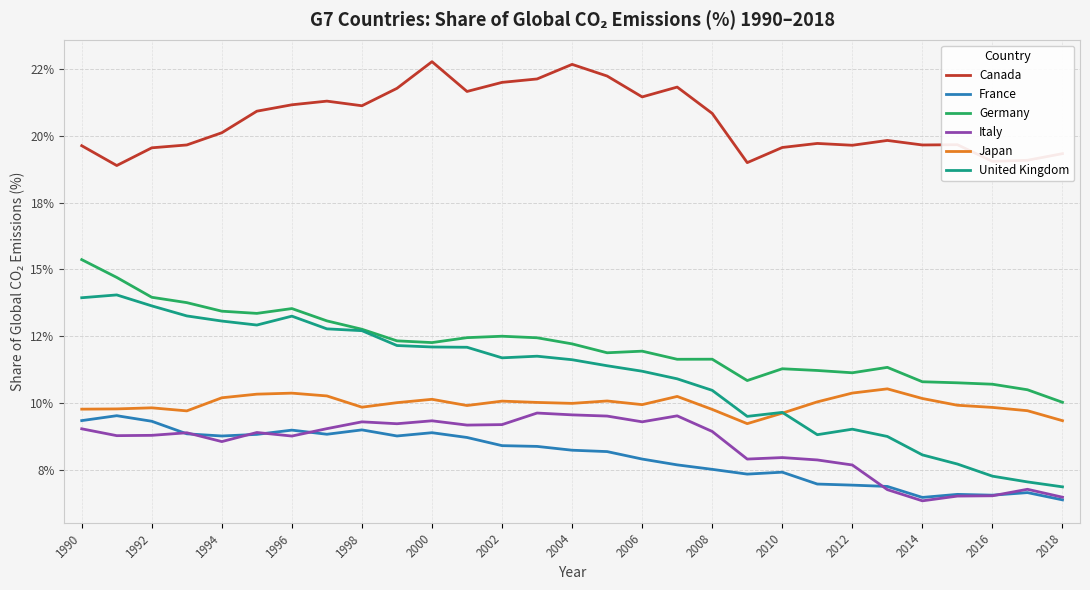

At which category is the sum across all series the highest?

1990